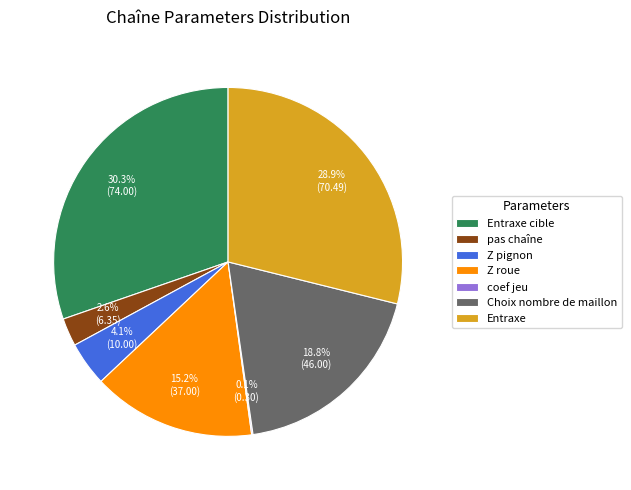

What is the ratio of the value at Entraxe to the value at Z pignon?

7.0